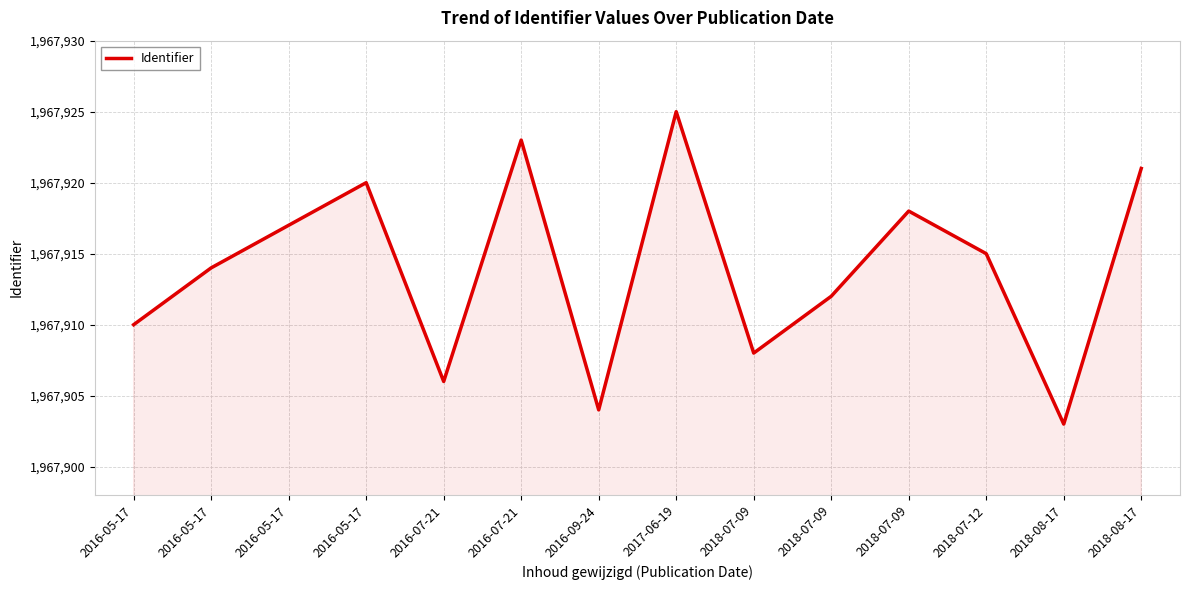

Rank the categories by value from lowest to highest.

2018-08-17, 2016-09-24, 2016-07-21, 2018-07-09, 2016-05-17, 2018-07-09, 2016-05-17, 2018-07-12, 2016-05-17, 2018-07-09, 2016-05-17, 2018-08-17, 2016-07-21, 2017-06-19